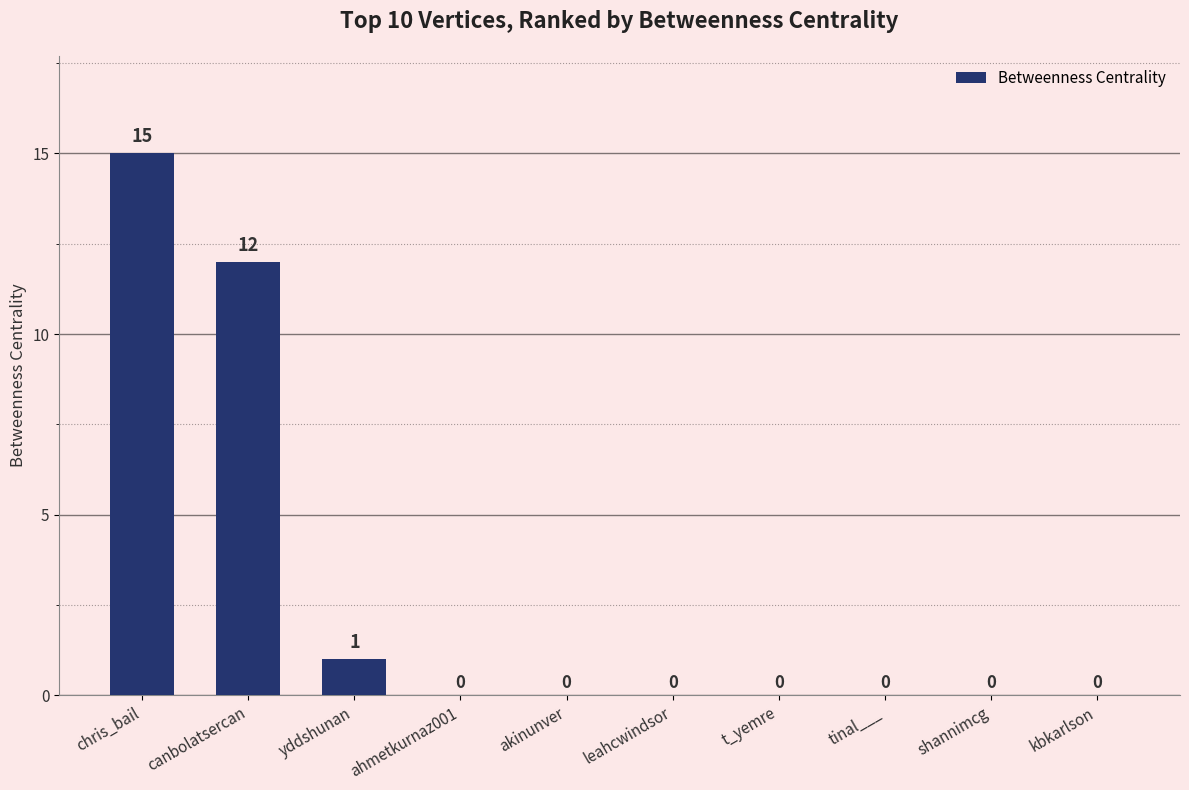

The value at t_yemre is 6. True or false?

False